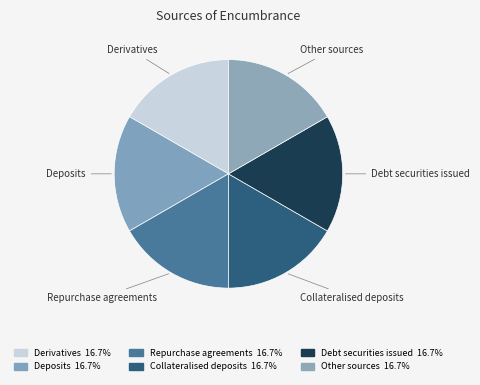

Count the number of slices in the pie.

6